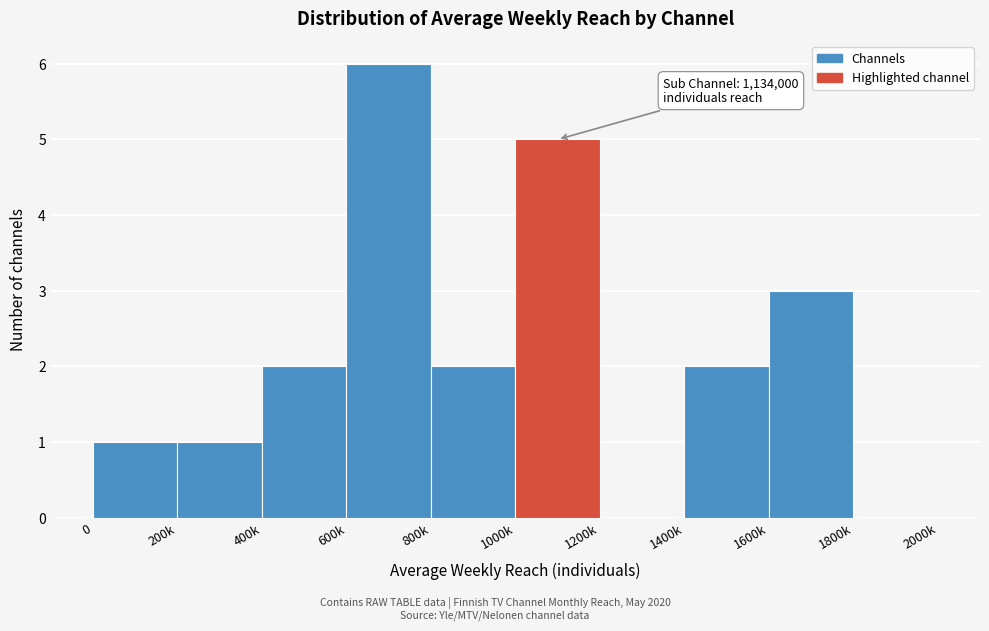

Reading left to right, extract all data points from this chart.

0=1	200k=1	400k=2	600k=6	800k=2	1000k=5	1200k=0	1400k=2	1600k=3	1800k=0